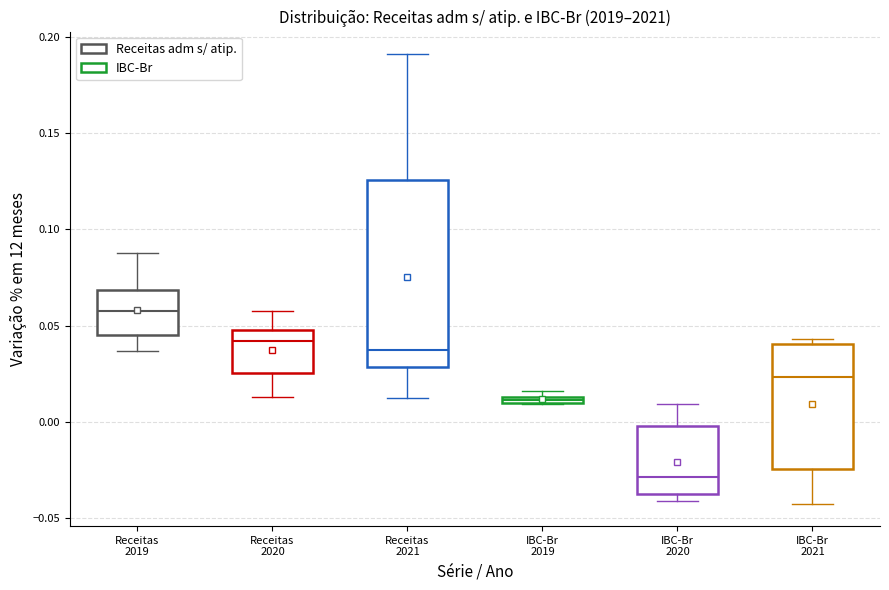

Which box has the highest median line?

Receitas 2019